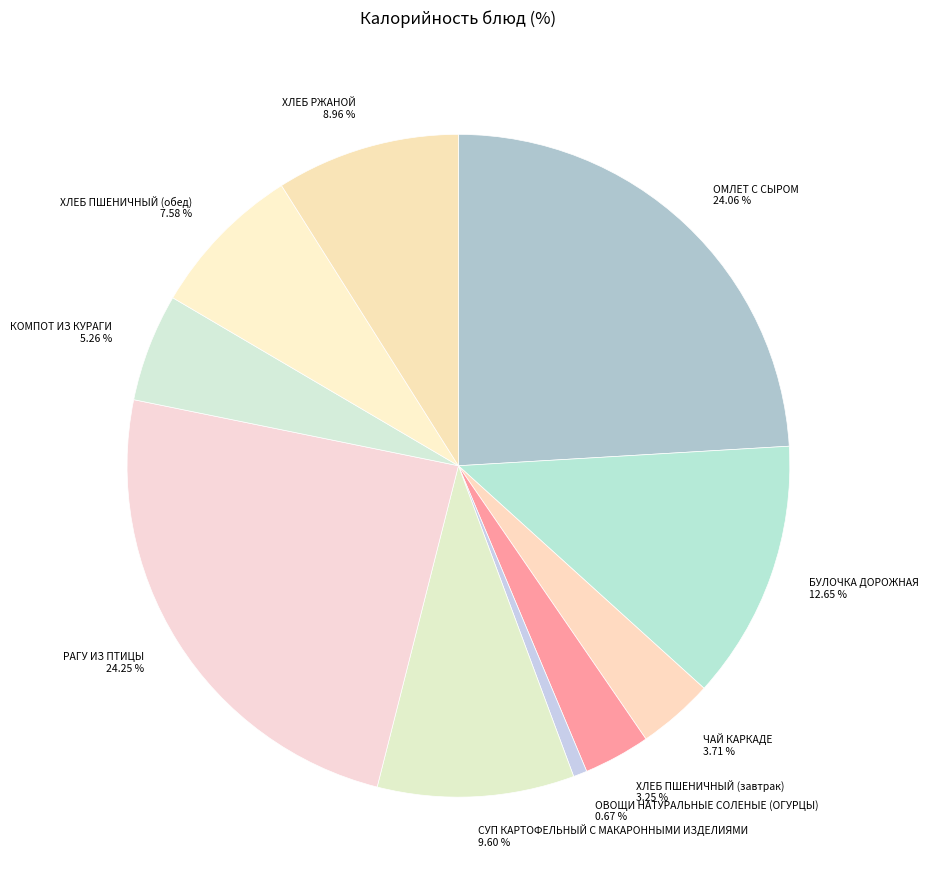

How many slices are in this pie chart?

10